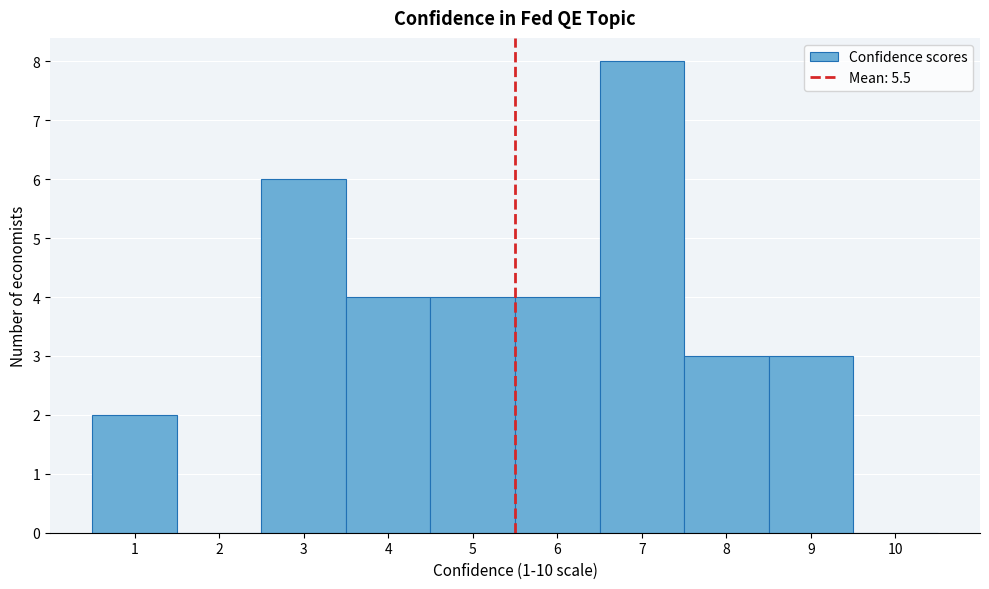

Reading left to right, transcribe this chart: for each bar, give the range it covers on the x-axis and its height. The values are not printed on the chart, so give them approximately, as read against the axis.

0.5 to 1.5: 2
1.5 to 2.5: 0
2.5 to 3.5: 6
3.5 to 4.5: 4
4.5 to 5.5: 4
5.5 to 6.5: 4
6.5 to 7.5: 8
7.5 to 8.5: 3
8.5 to 9.5: 3
9.5 to 10.5: 0